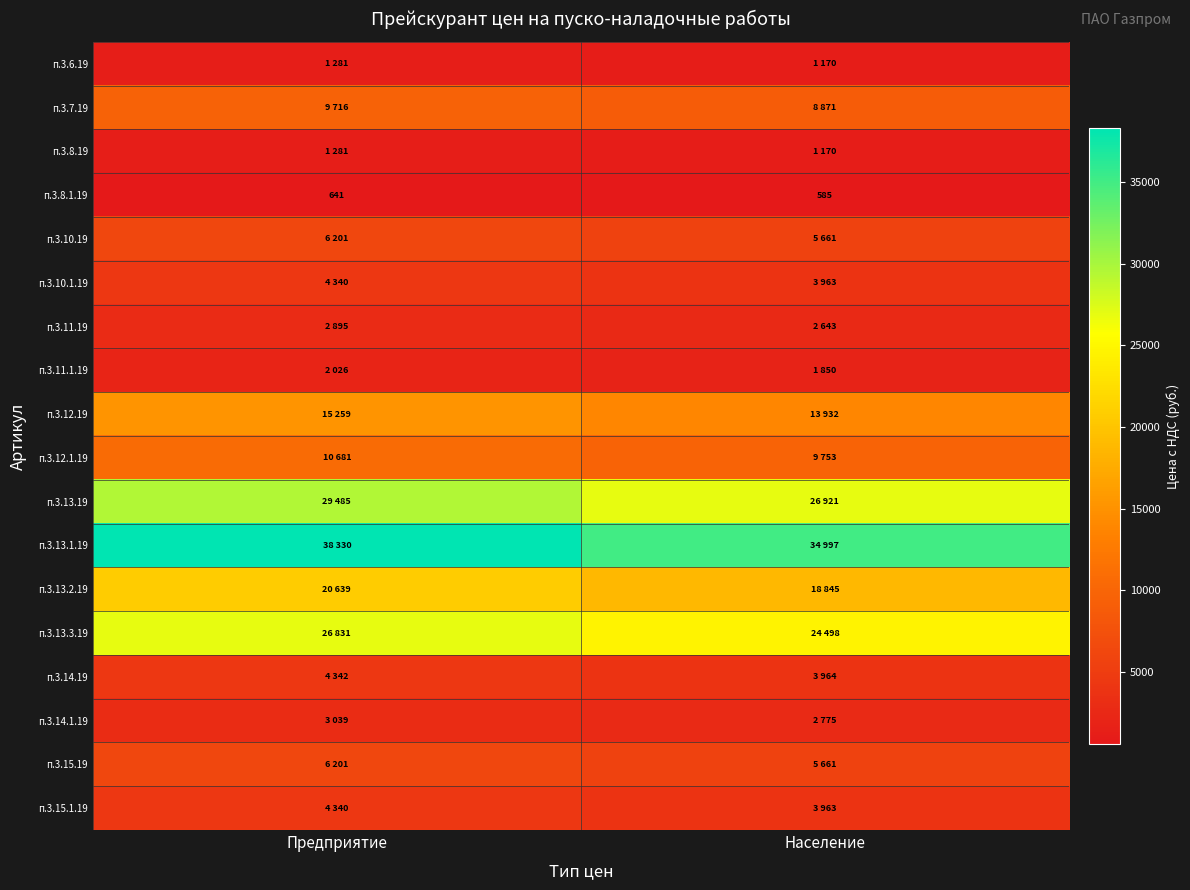

Which category has the lowest value in the п.3.14.19 series?

Население